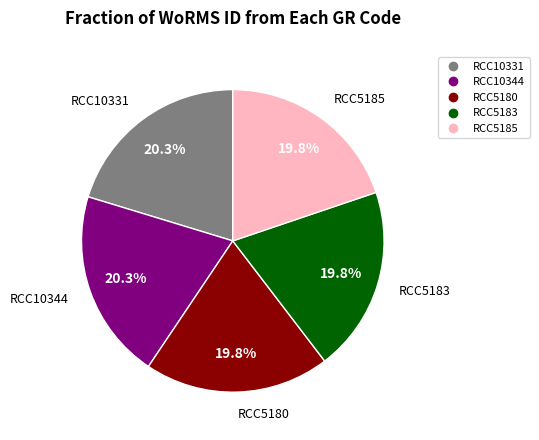

What is the ratio of the value at RCC5185 to the value at RCC5183?

1.0